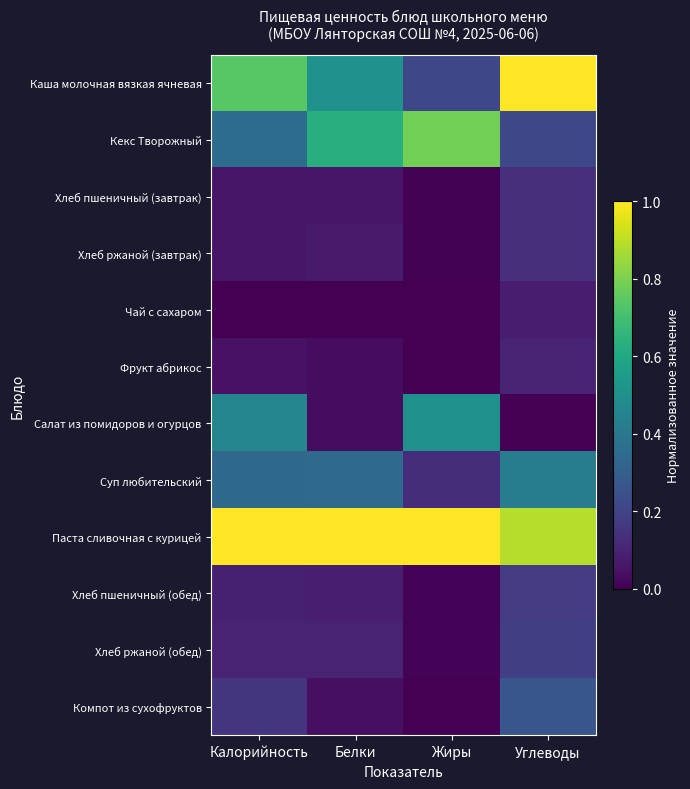

Which series has the widest spread of values?

Каша молочная вязкая ячневая